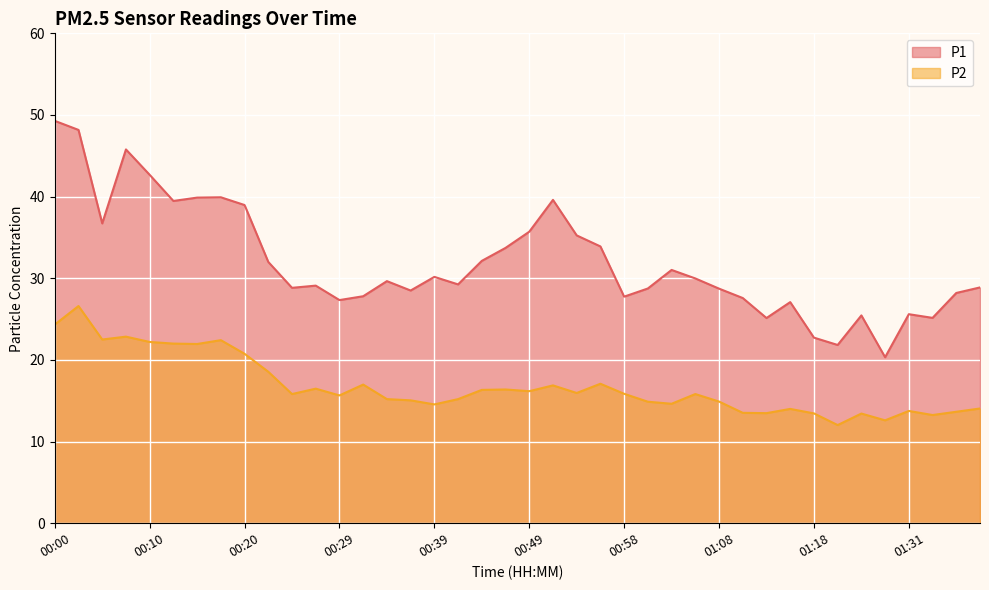

True or false: P2 has a value of 3.7 at 01:11.

False